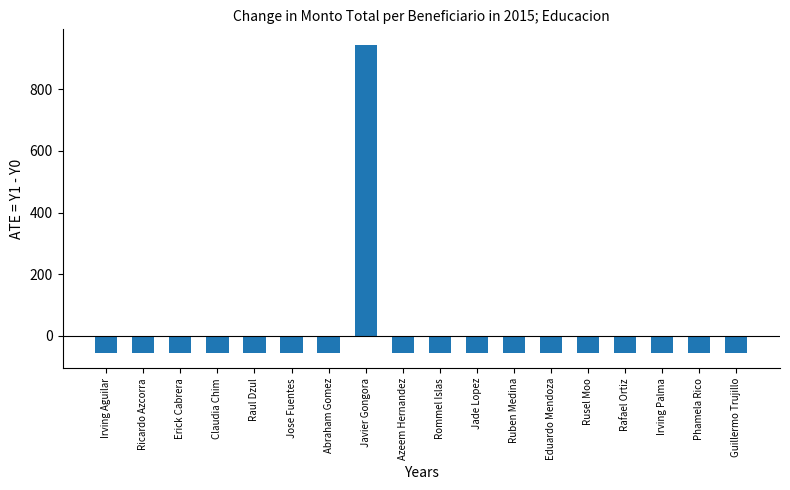

Reading right to left, transcribe all the data shown in this chart.

Guillermo Trujillo=-55.6	Phamela Rico=-55.6	Irving Palma=-55.6	Rafael Ortiz=-55.6	Rusel Moo=-55.6	Eduardo Mendoza=-55.6	Ruben Medina=-55.6	Jade Lopez=-55.6	Rommel Islas=-55.6	Azeem Hernandez=-55.6	Javier Gongora=944.4	Abraham Gomez=-55.6	Jose Fuentes=-55.6	Raul Dzul=-55.6	Claudia Chim=-55.6	Erick Cabrera=-55.6	Ricardo Azcorra=-55.6	Irving Aguilar=-55.6